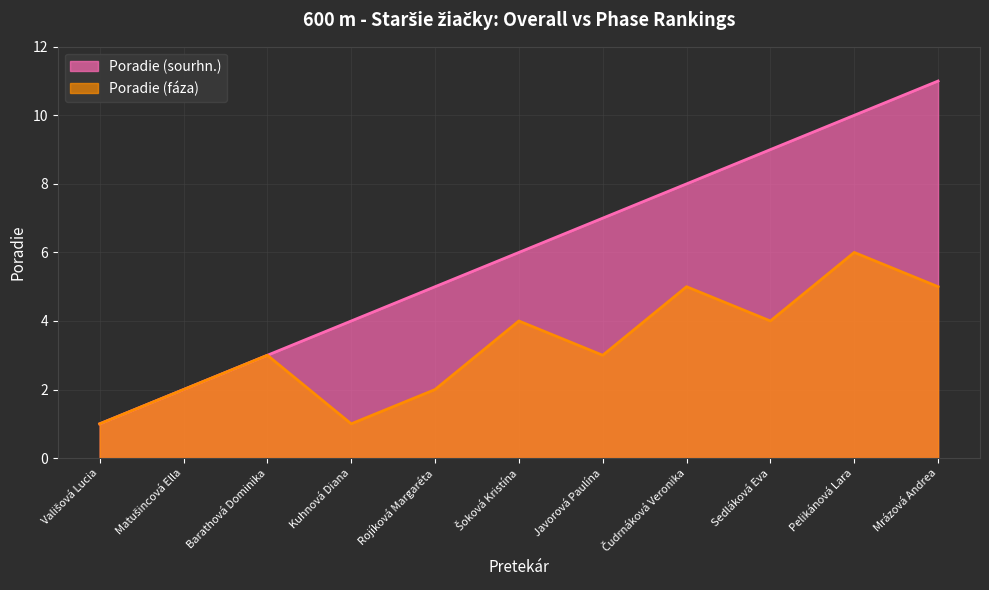

What is the difference between the Poradie (sourhn.) values at Kuhnová Diana and Sedláková Eva?

5